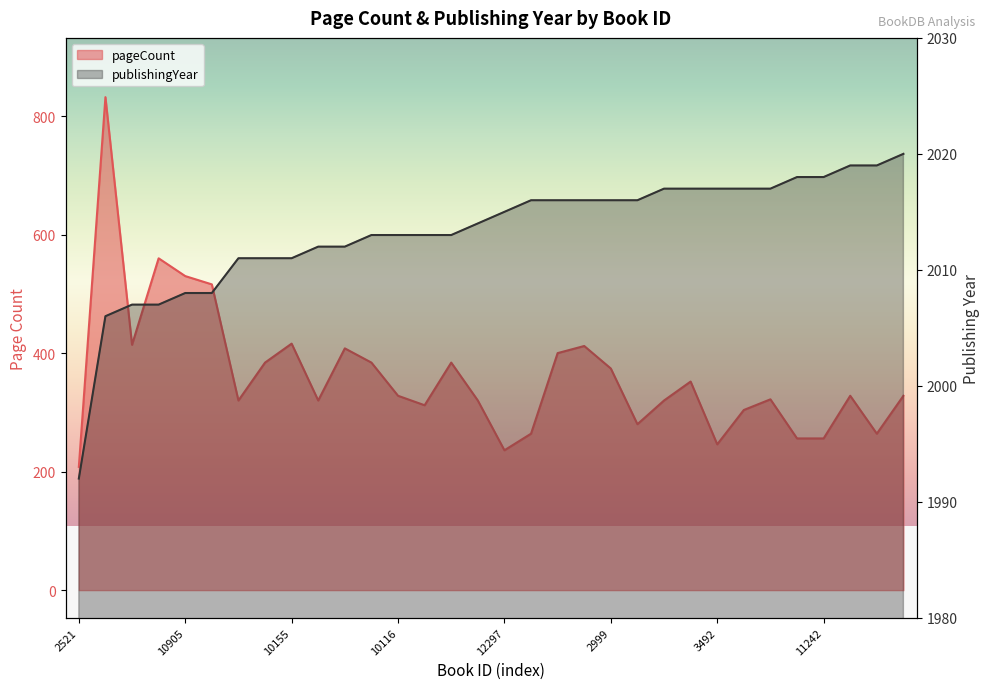

Which has a higher value, 6974 or 11312?

6974